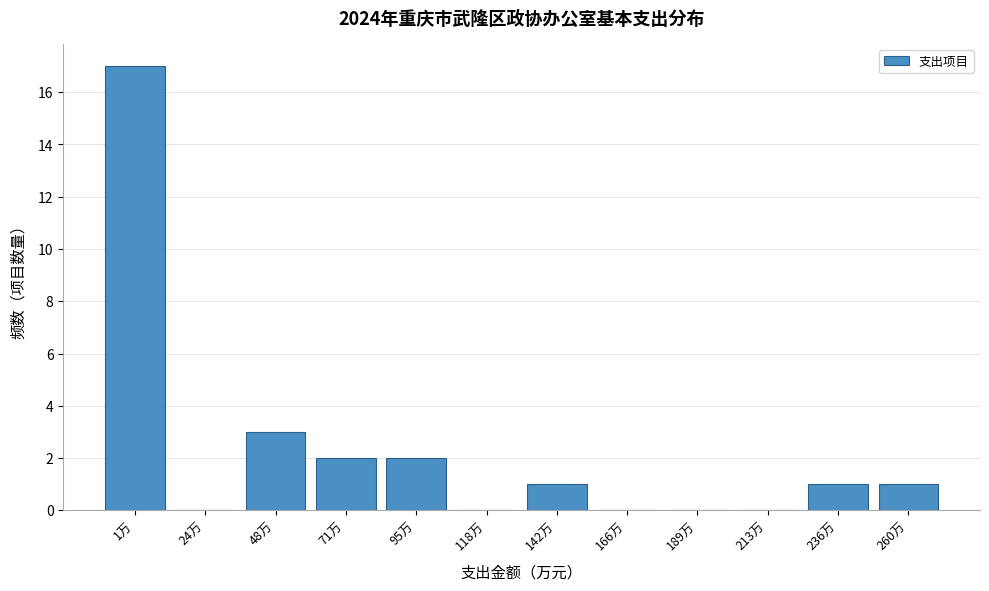

Reading left to right, list all the values displayed in this chart.

1万=17	24万=0	48万=3	71万=2	95万=2	118万=0	142万=1	166万=0	189万=0	213万=0	236万=1	260万=1